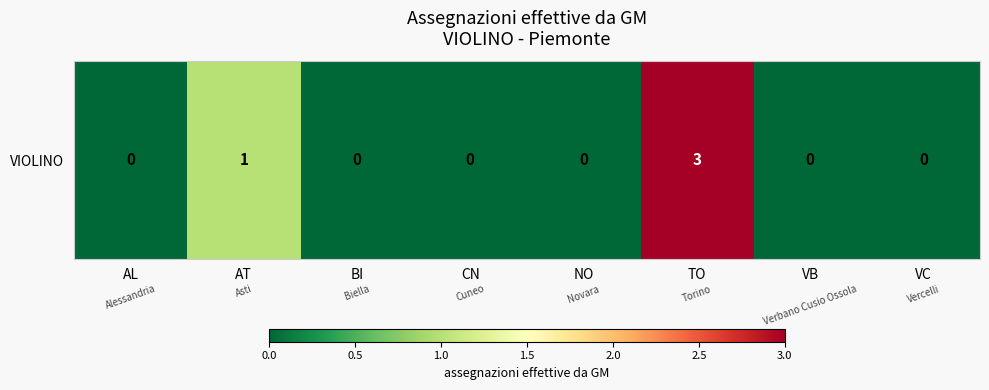

What is the greatest value displayed?

3